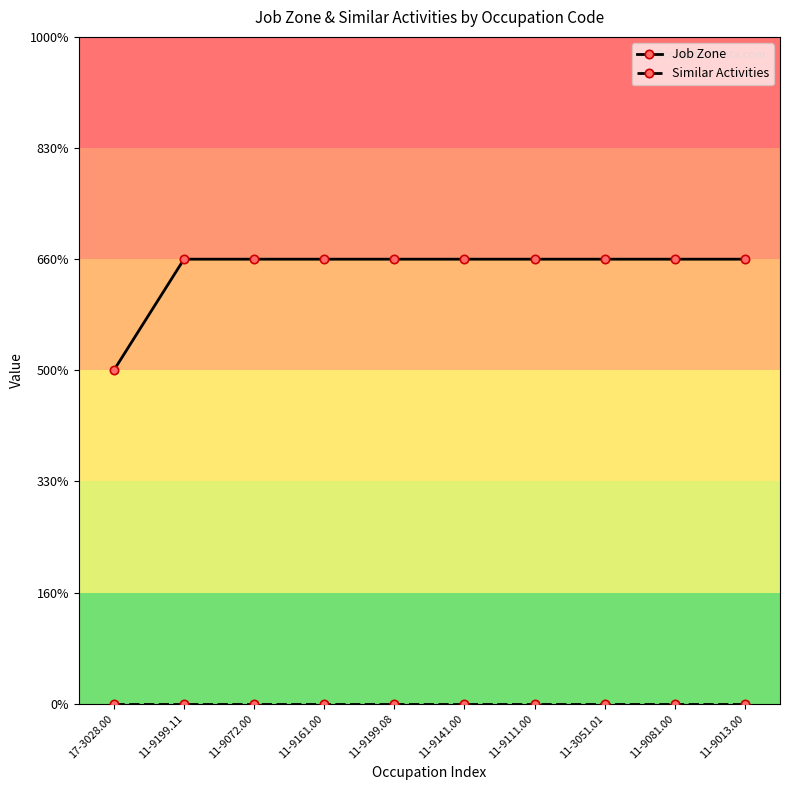

The Similar Activities series shows 0 at 11-9141.00. True or false?

True